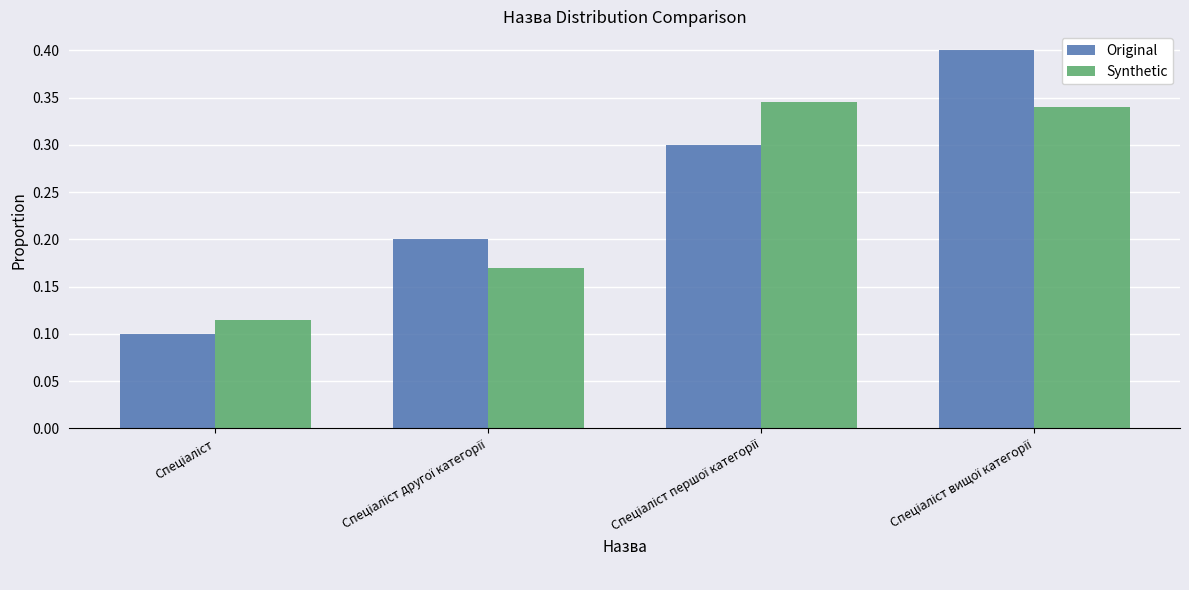

At how many categories does at least one series exceed 0?

4